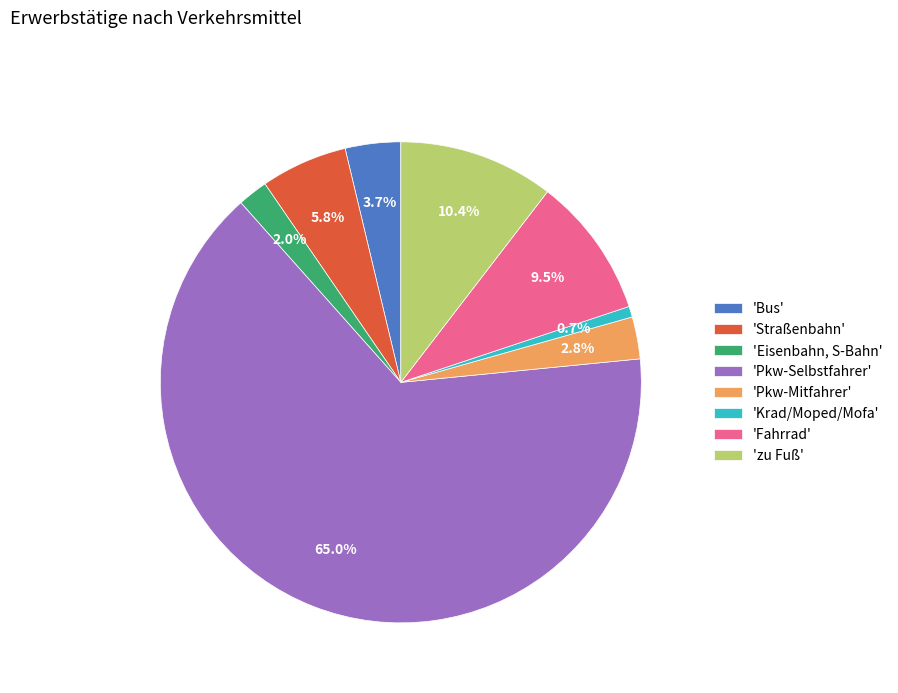

Do 'zu Fuß' and 'Krad/Moped/Mofa' together represent more than half of the pie?

No